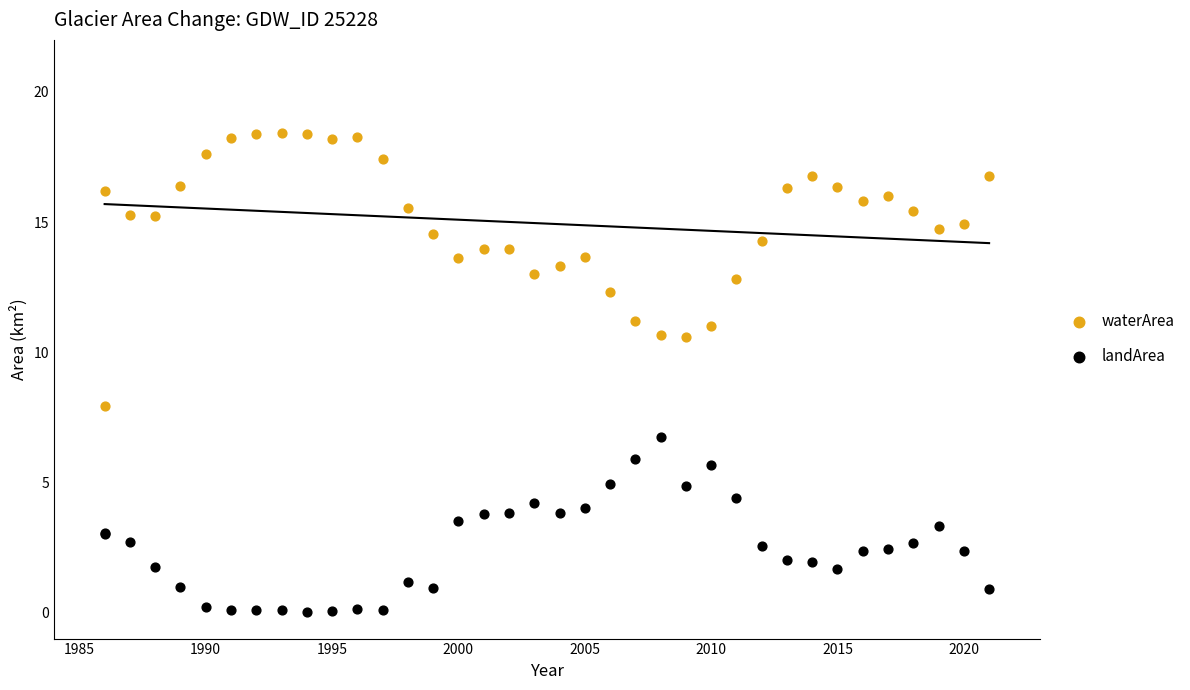

What is the X range (max minus min) for the scatter plot?

35.0